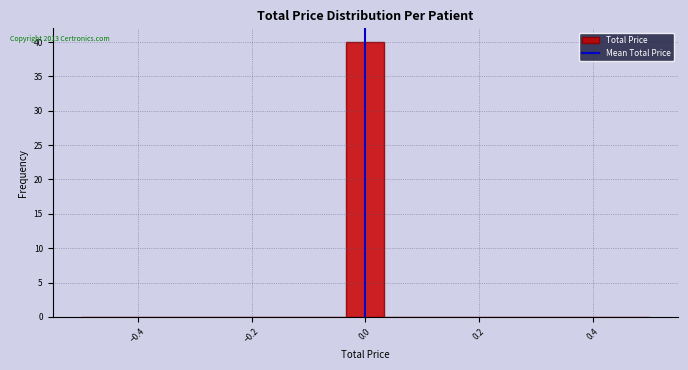

Read against the x-axis, roughly where is the centre of the tallest bar?

0.00